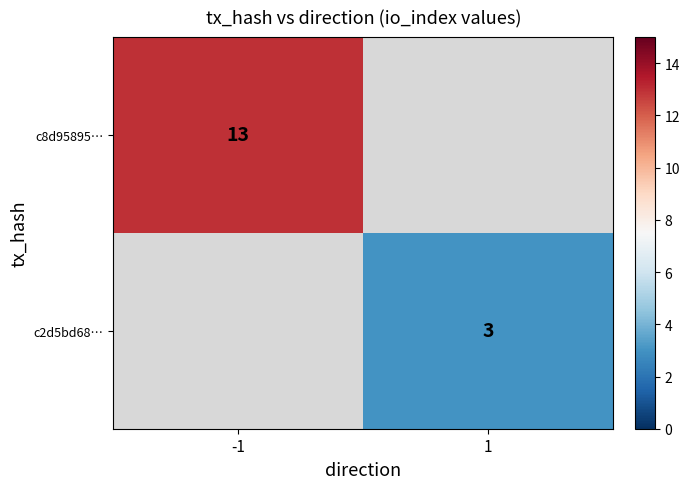

At how many categories does at least one series exceed 4?

1